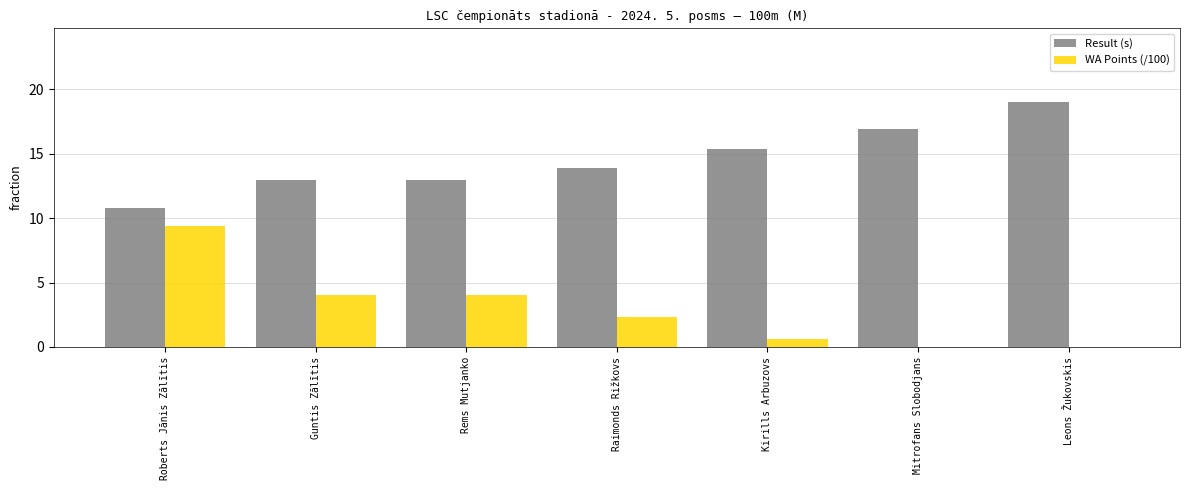

Which series has the widest spread of values?

WA Points (/100)